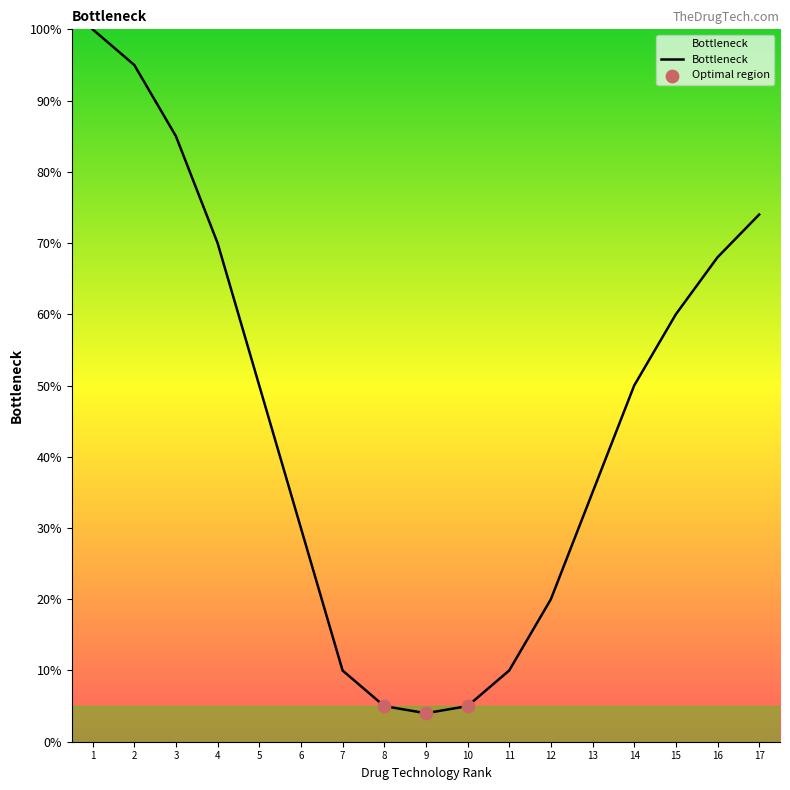

What is the change in value from 3 to 11?

-75